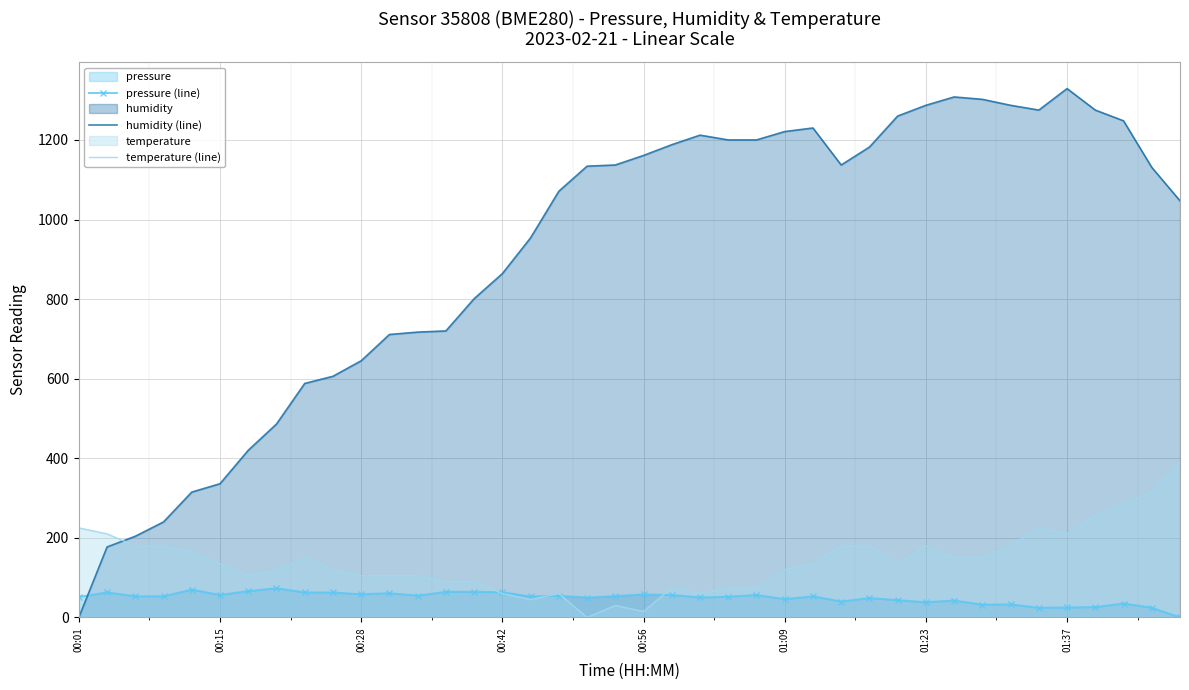

What is the difference between the highest and lowest values at 27?

1097.1